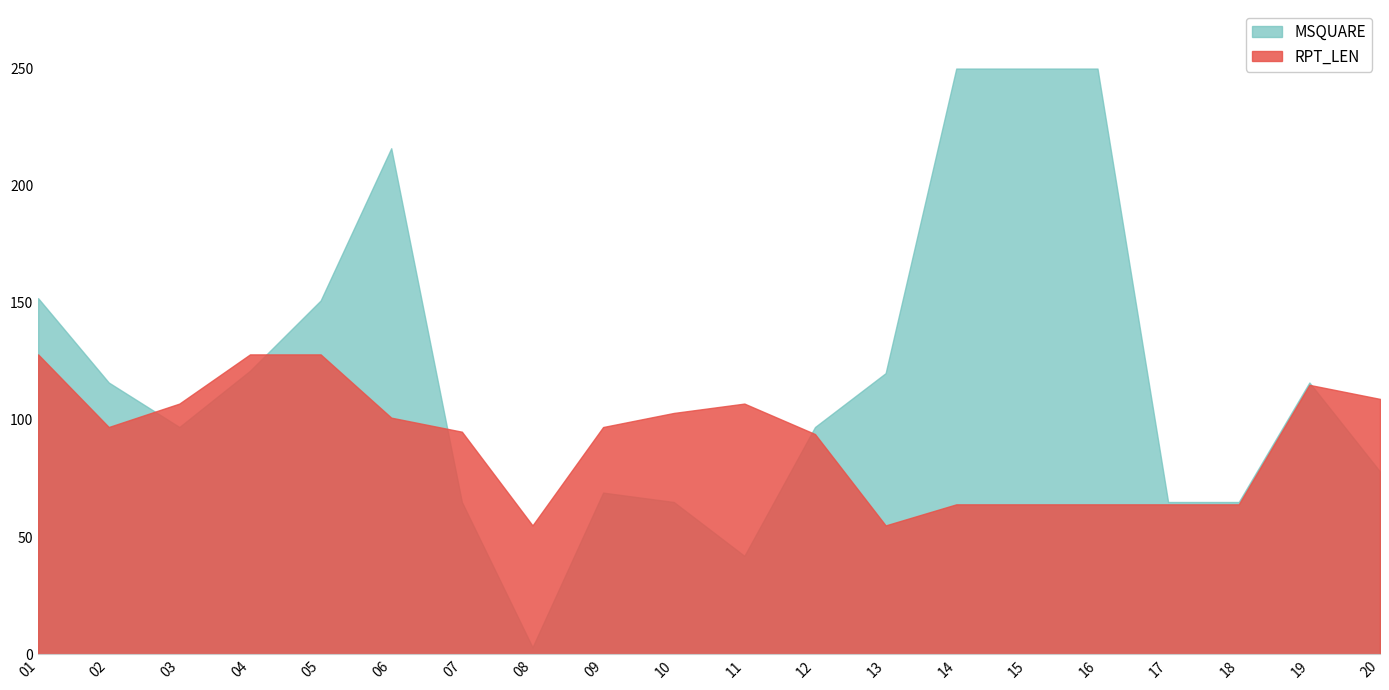

The RPT_LEN series shows 95 at 07. True or false?

True